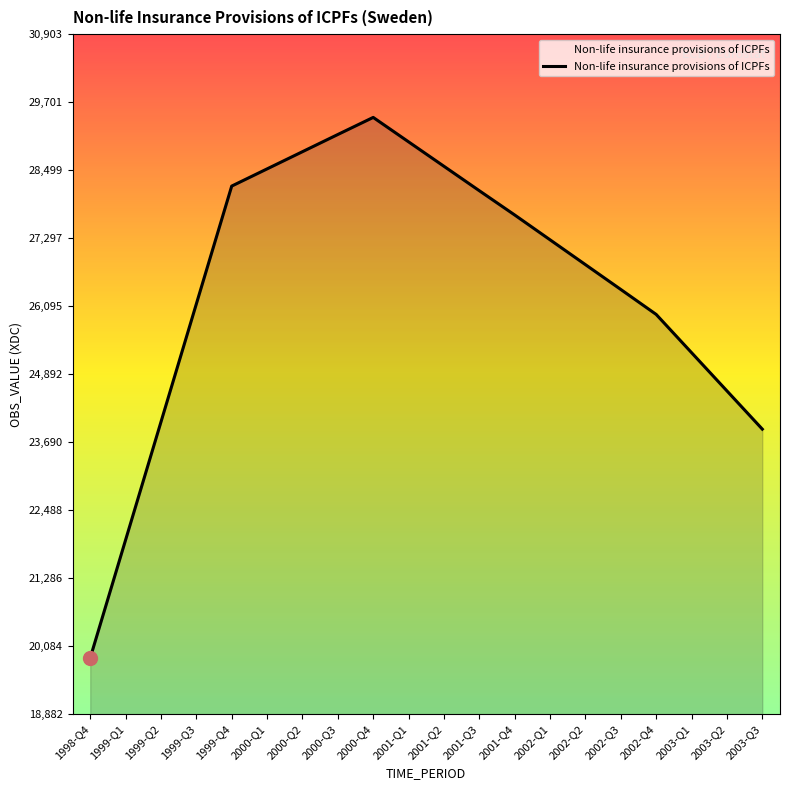

Which has a higher value, 2001-Q2 or 2002-Q1?

2001-Q2